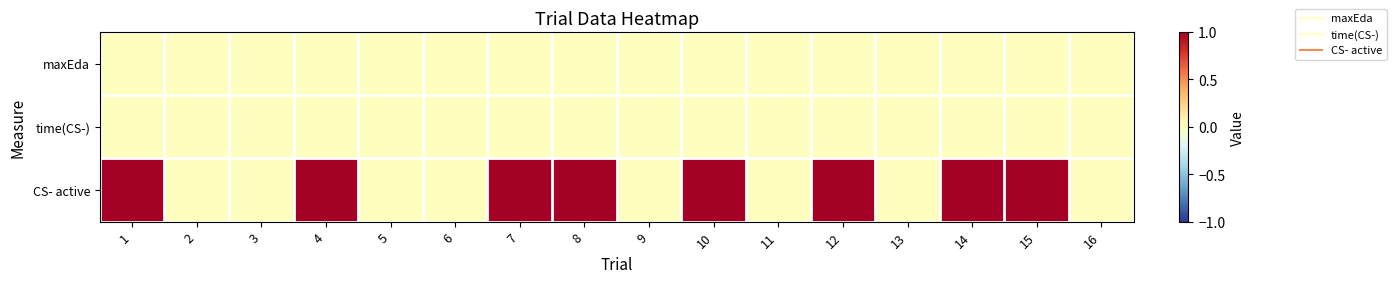

Between 7 and 2, which is larger?

7